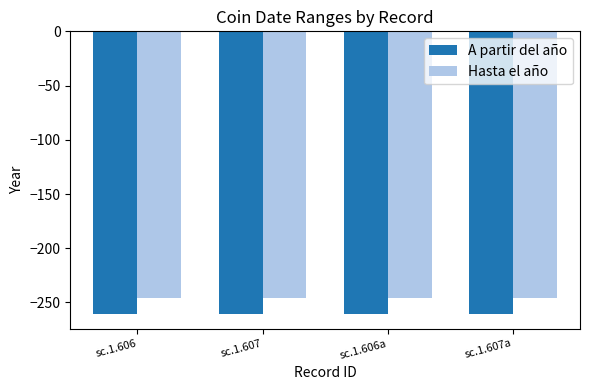

What is the spread (max minus min) of values at sc.1.606a?

15